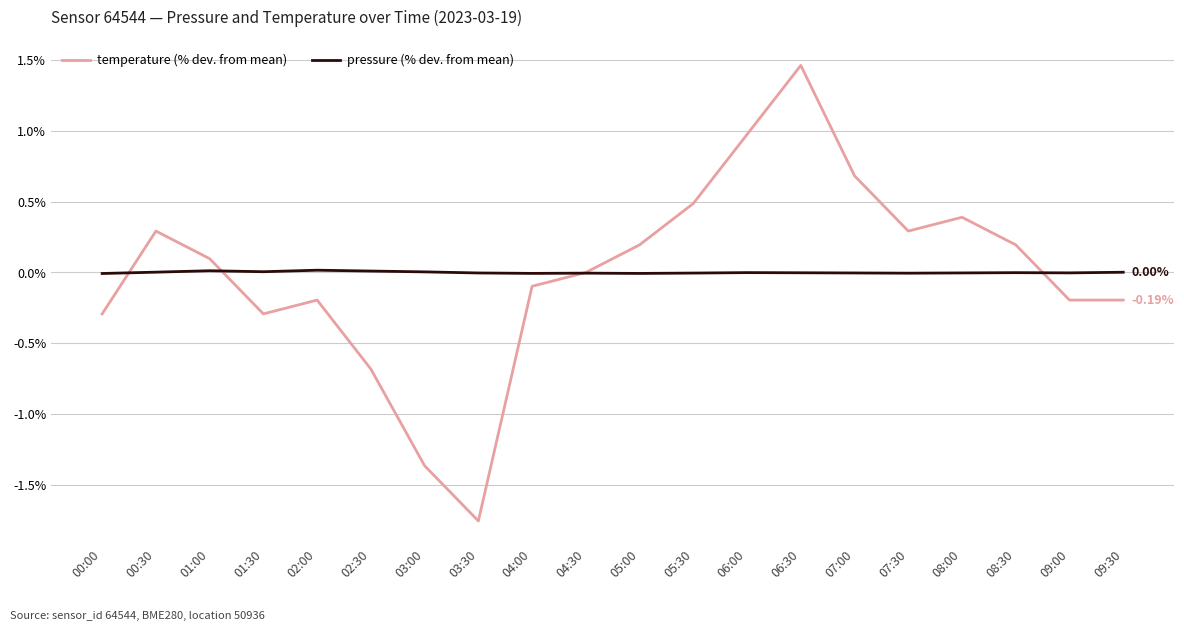

At which category is the sum across all series the highest?

06:30